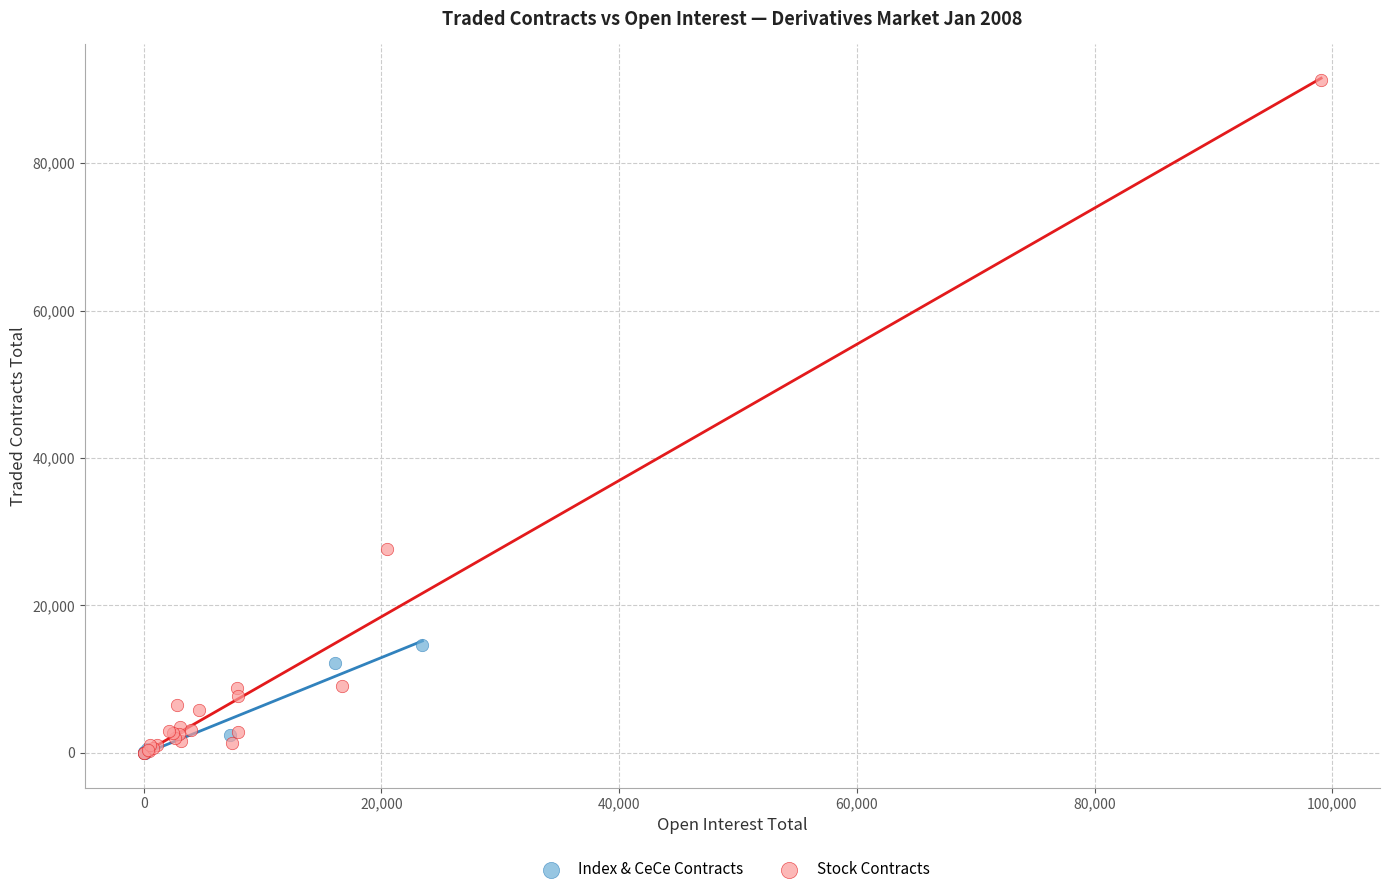

What are all the series names shown in the legend?

Index & CeCe Contracts, Stock Contracts